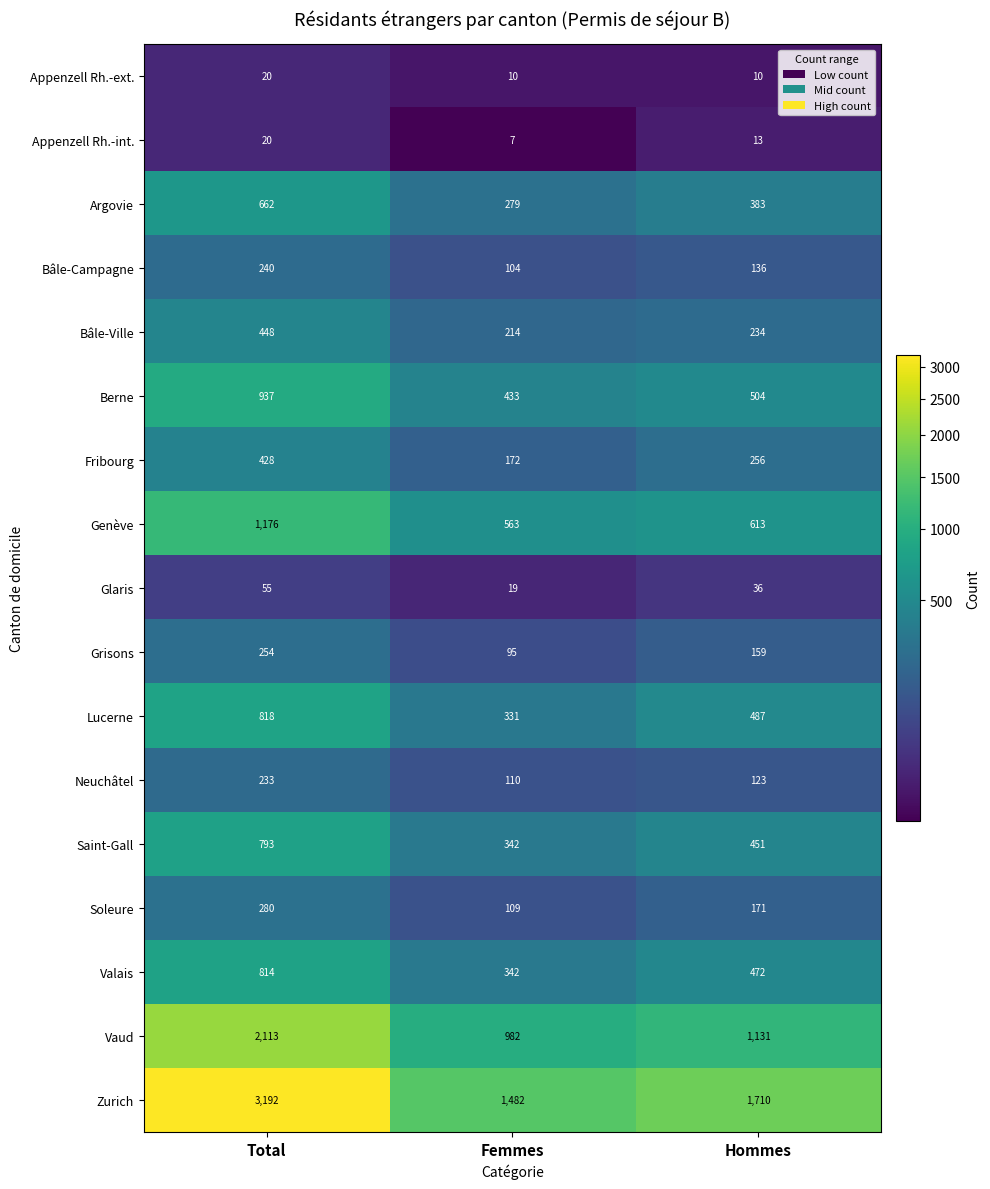

How many categories are shown in the chart?

3